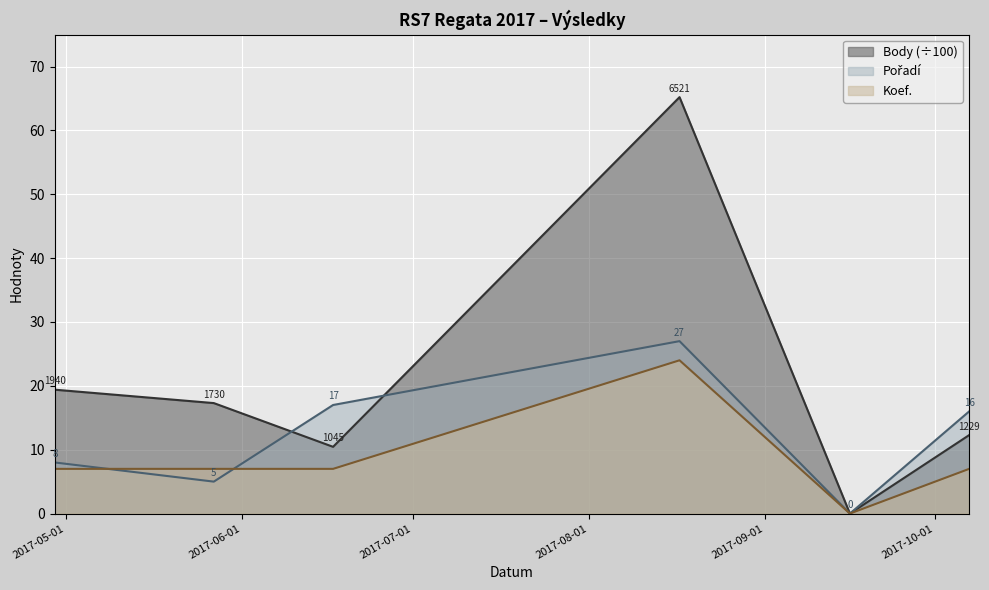

What is the value of the Body point at the 6th from the left?

12.3